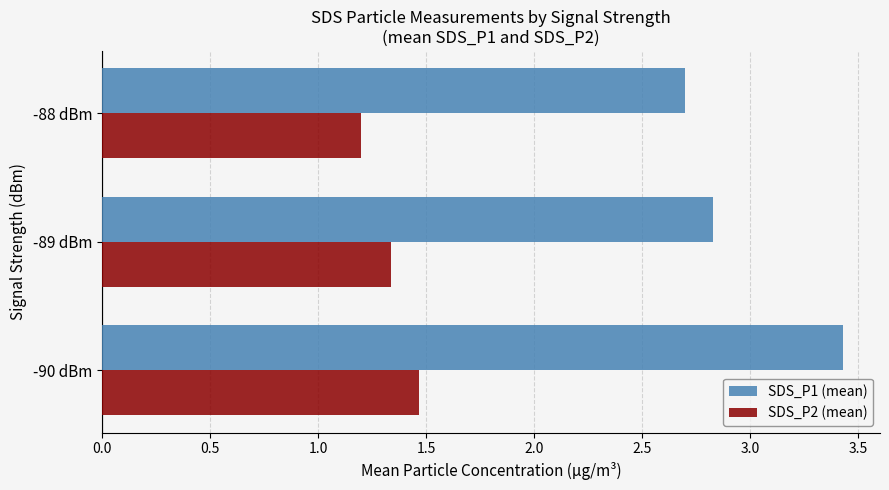

At which label is SDS_P1 (mean) closest to 3?

-89 dBm